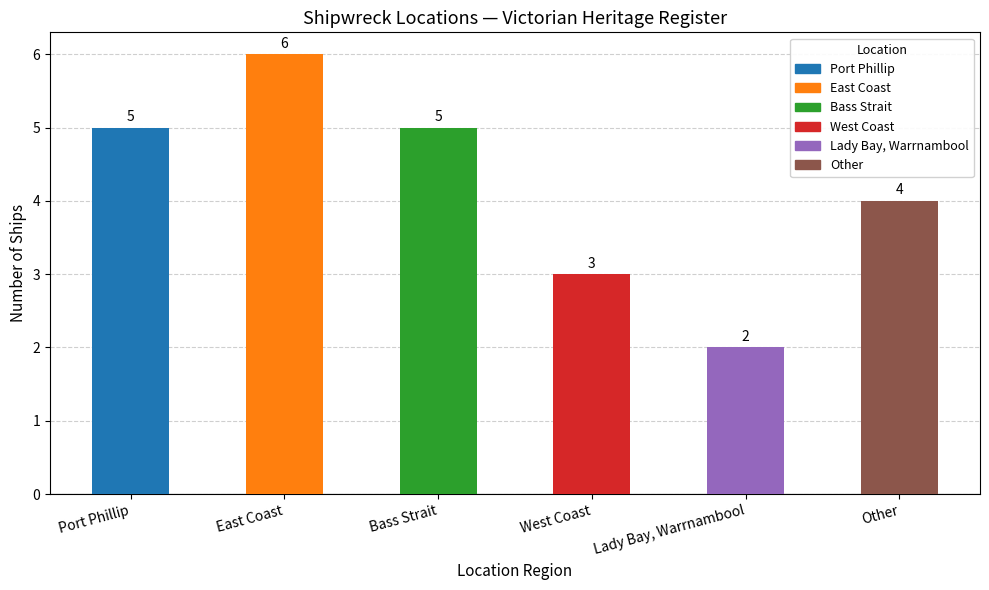

What is the label of the 5th bar from the right?

East Coast